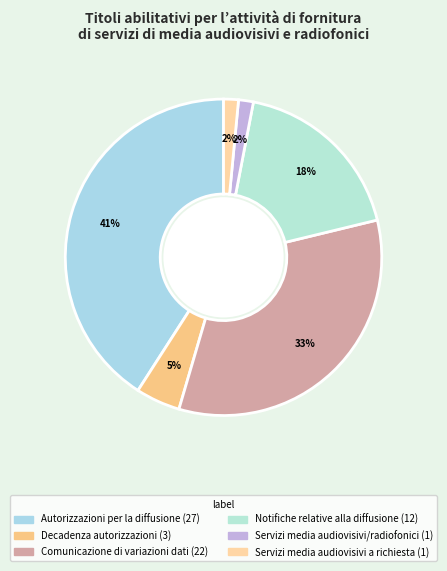

What is the largest slice in the pie chart?

Autorizzazioni per la diffusione